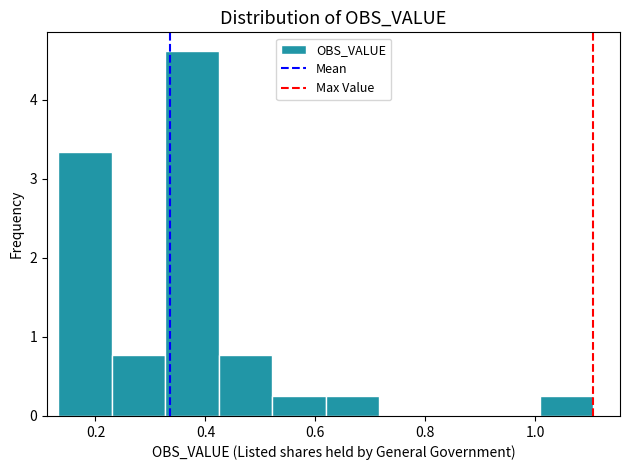

What is the height of the bar covering 0.62 to 0.72 on the x-axis? Neither the bar edges nor the heights are printed on the chart, so give them approximately, as read against the axes.

0.3